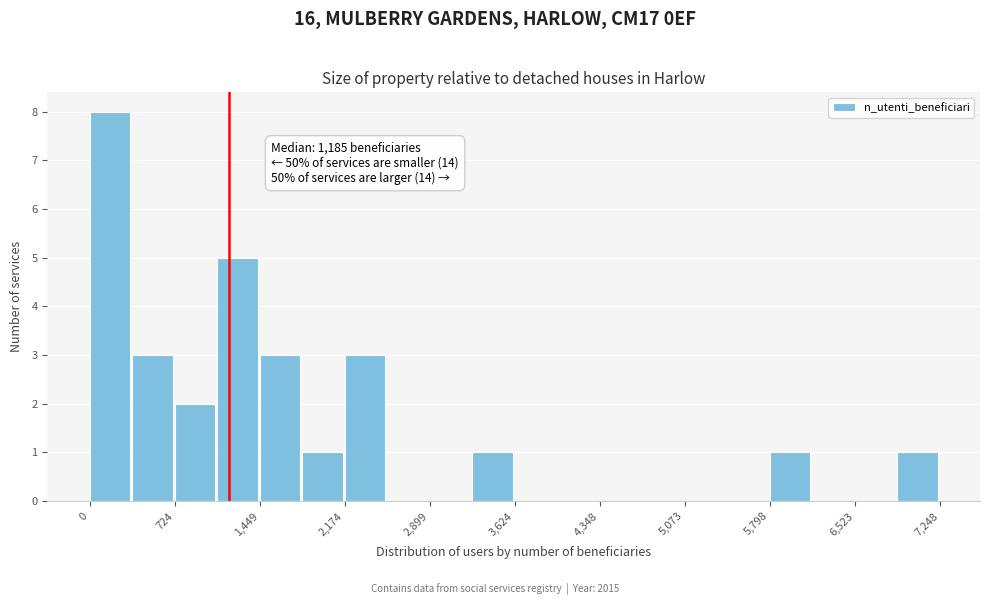

Around what value on the x-axis is the tallest bar? Give the approximate position of its centre, as read against the axis.

200